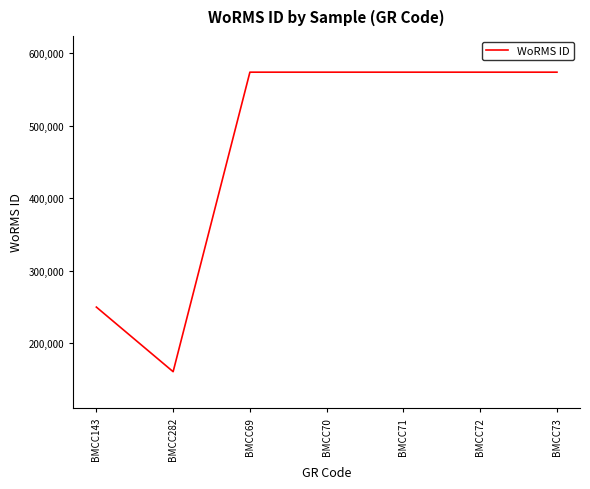

What is the sum of all values?

3280069